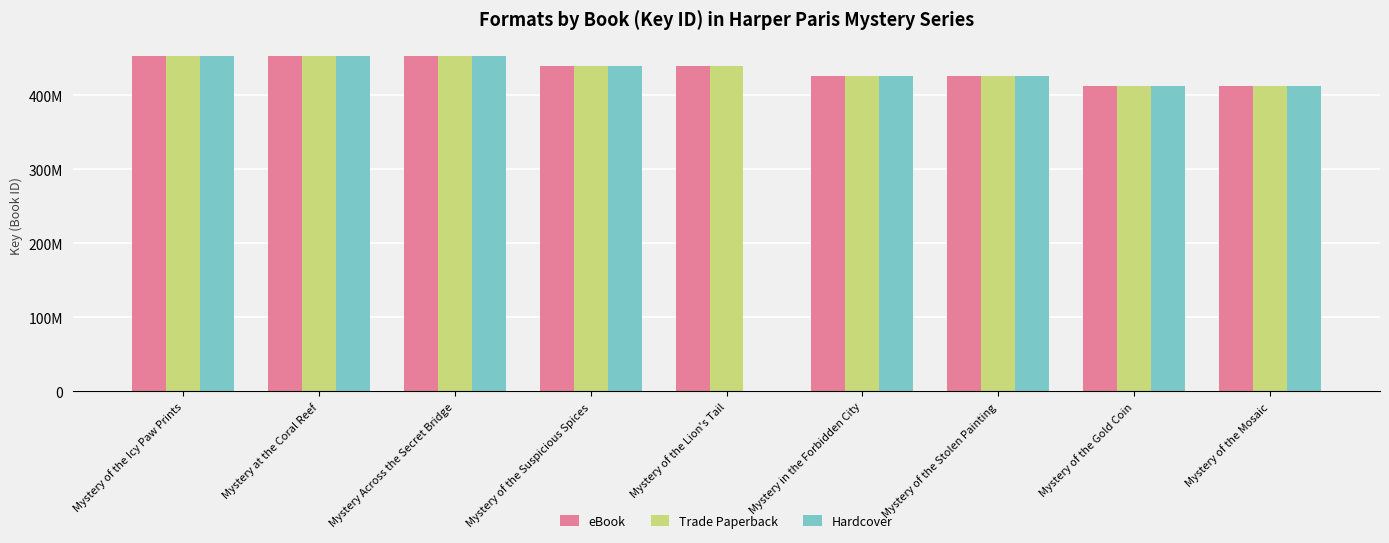

What is the sum of the Hardcover values at Mystery of the Stolen Painting and Mystery at the Coral Reef?

878819383